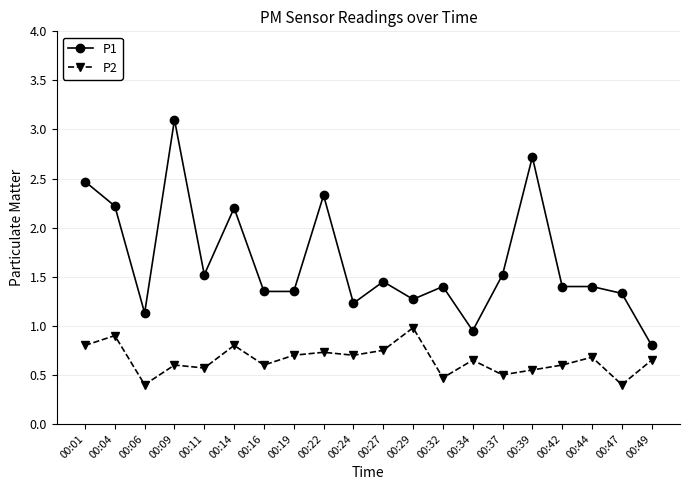

Where is the first local minimum for P1?

00:06